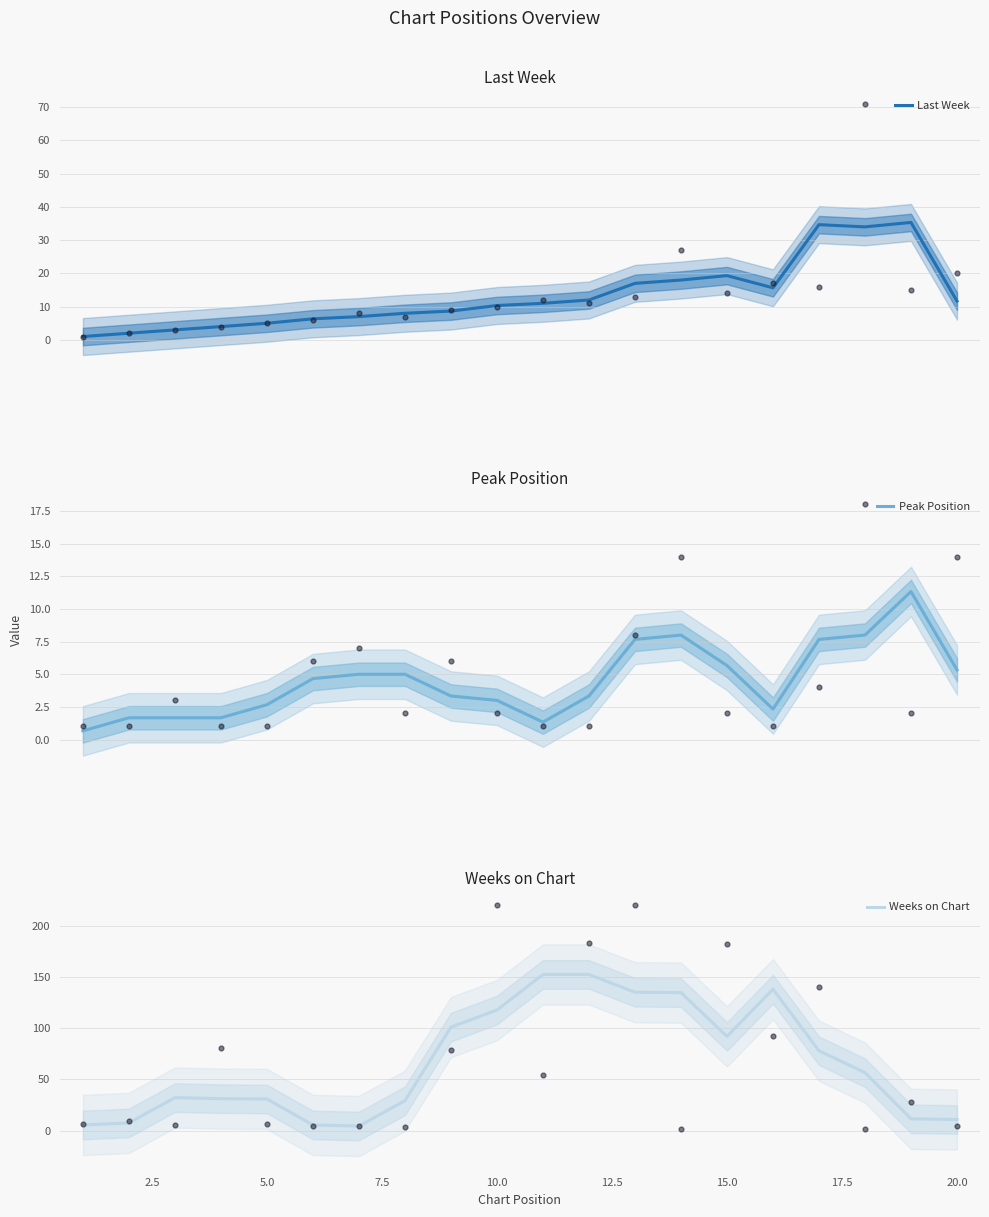

The Weeks on Chart series shows 31.3 at 15.0. True or false?

False